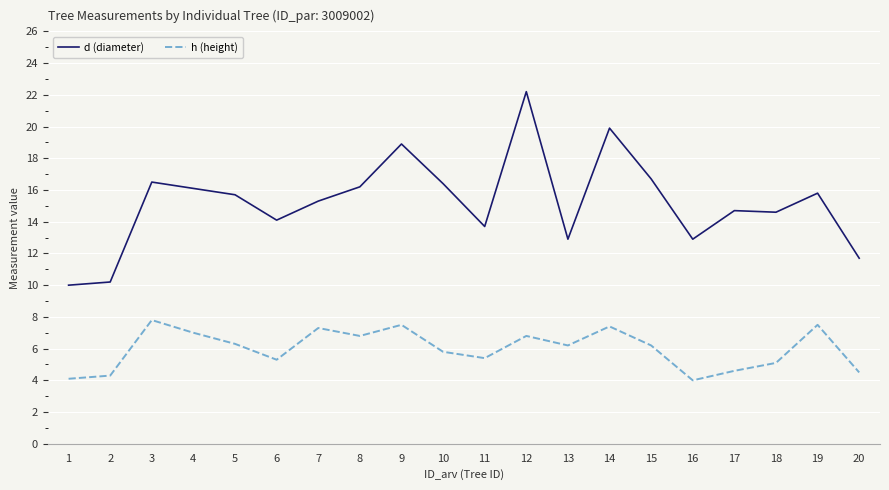

Which series has the largest range (max minus min)?

d (diameter)